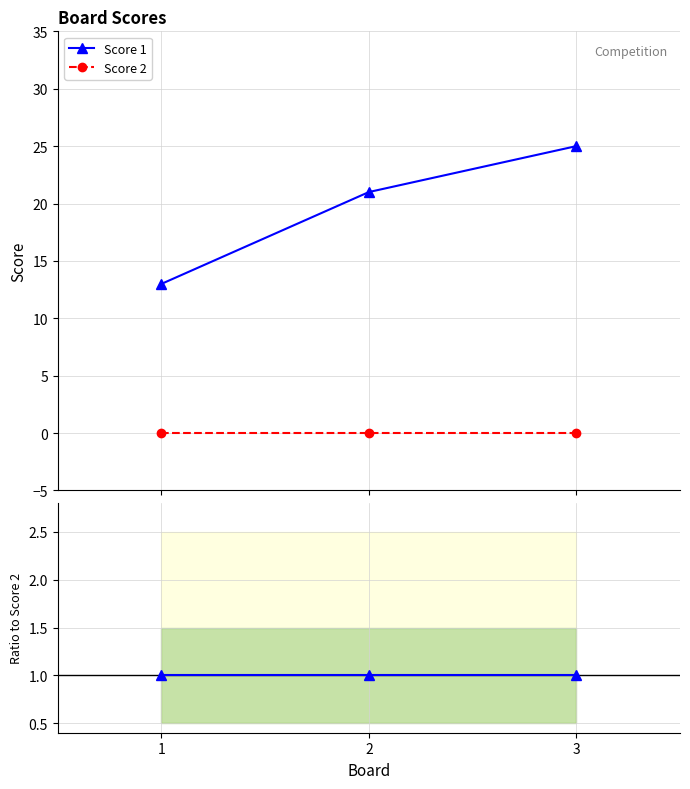

Is it true that Score 1 equals 21 at 2?

True